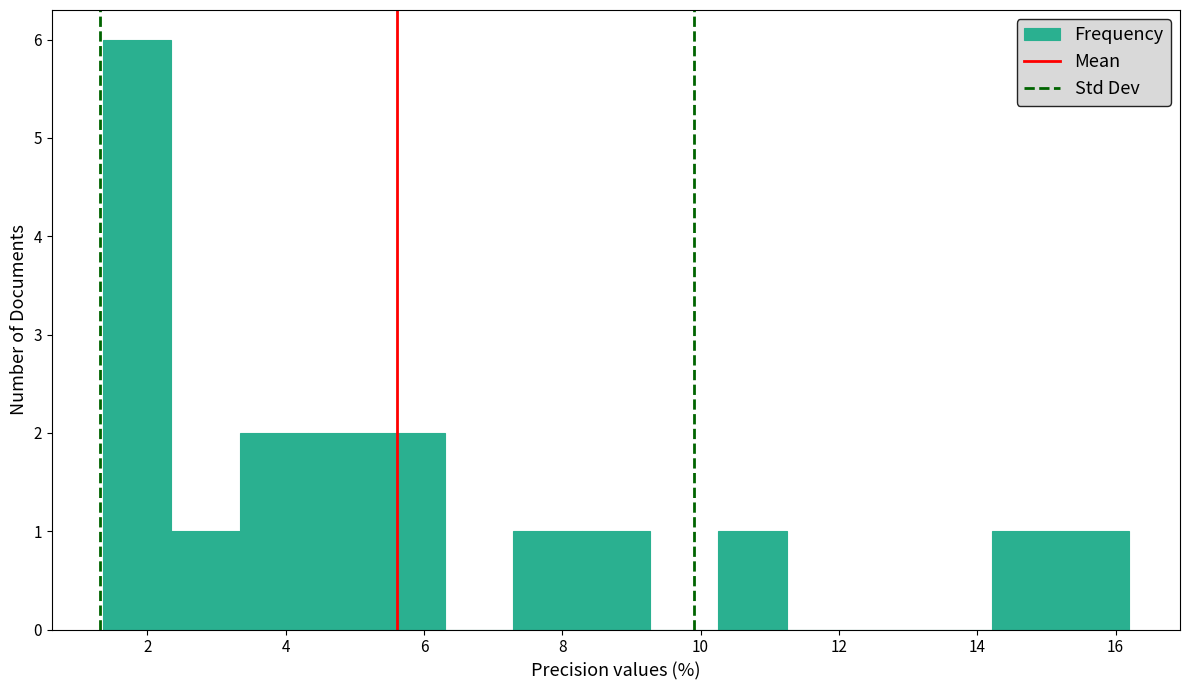

What is the height of the bar covering 14.2 to 15.2 on the x-axis? Neither the bar edges nor the heights are printed on the chart, so give them approximately, as read against the axes.

1